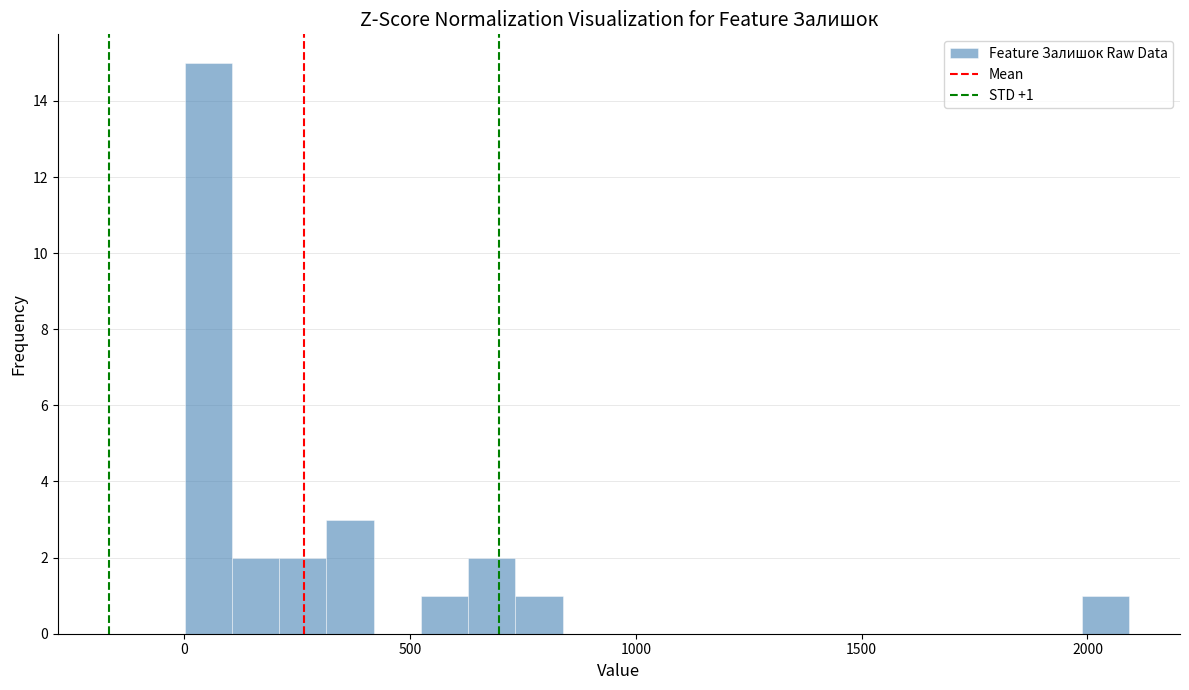

Read against the x-axis, roughly where is the centre of the tallest bar?

50